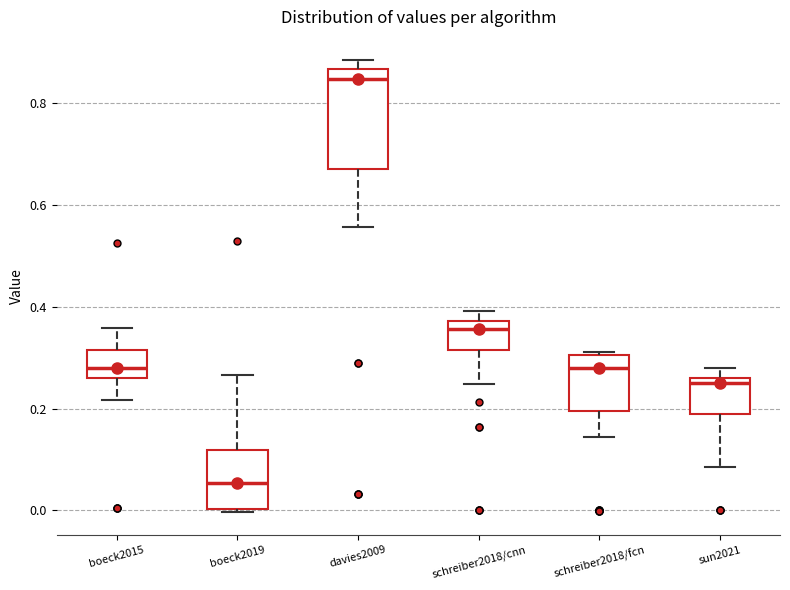

Reading left to right, transcribe this box plot: for each box, give where its median line is, the range the box spans, and where its two whiskers end, as read against the y-axis. The values are not printed on the chart, so give them approximately, as read against the axis.

boeck2015: median 0.28, box 0.26 to 0.32, whiskers 0.22 to 0.36
boeck2019: median 0.06, box 0.00 to 0.12, whiskers 0.00 (just below the box's lower edge) to 0.26
davies2009: median 0.84, box 0.66 to 0.86, whiskers 0.56 to 0.88
schreiber2018/cnn: median 0.36, box 0.32 to 0.38, whiskers 0.24 to 0.40
schreiber2018/fcn: median 0.28, box 0.20 to 0.30, whiskers 0.14 to 0.32
sun2021: median 0.24, box 0.20 to 0.26, whiskers 0.08 to 0.28